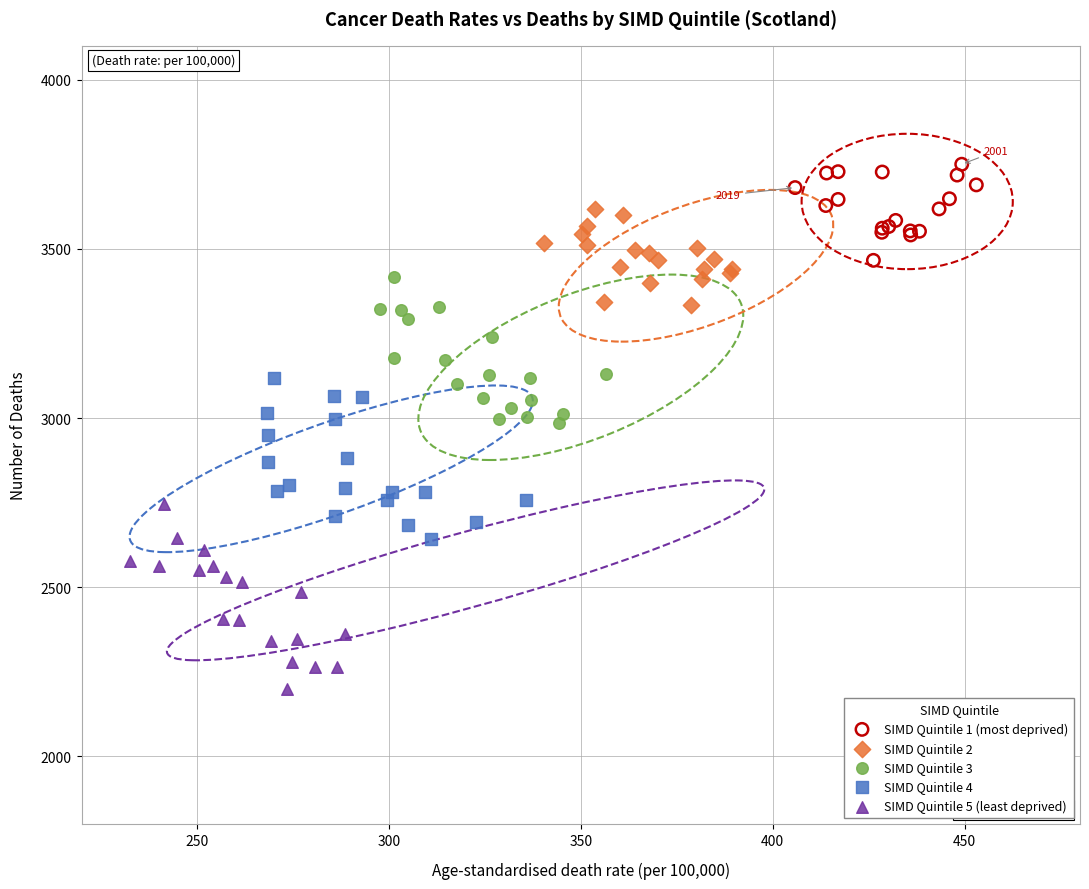

What are all the series names shown in the legend?

SIMD Quintile 1 (most deprived), SIMD Quintile 2, SIMD Quintile 3, SIMD Quintile 4, SIMD Quintile 5 (least deprived)